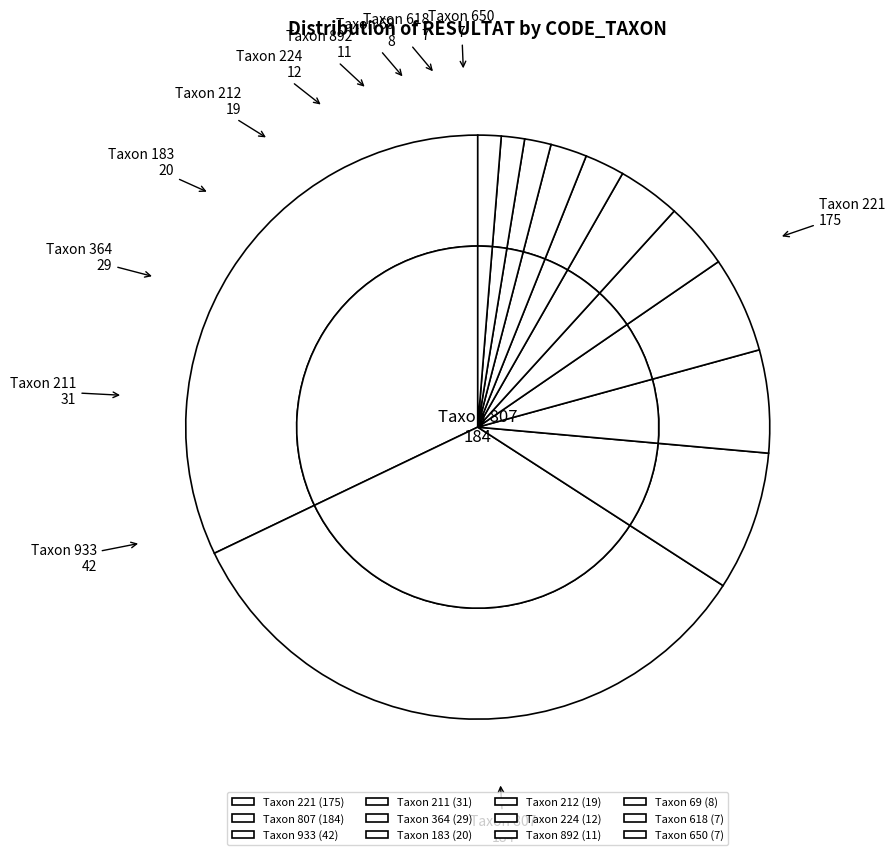

Is it true that 364 is 1% of the pie?

False